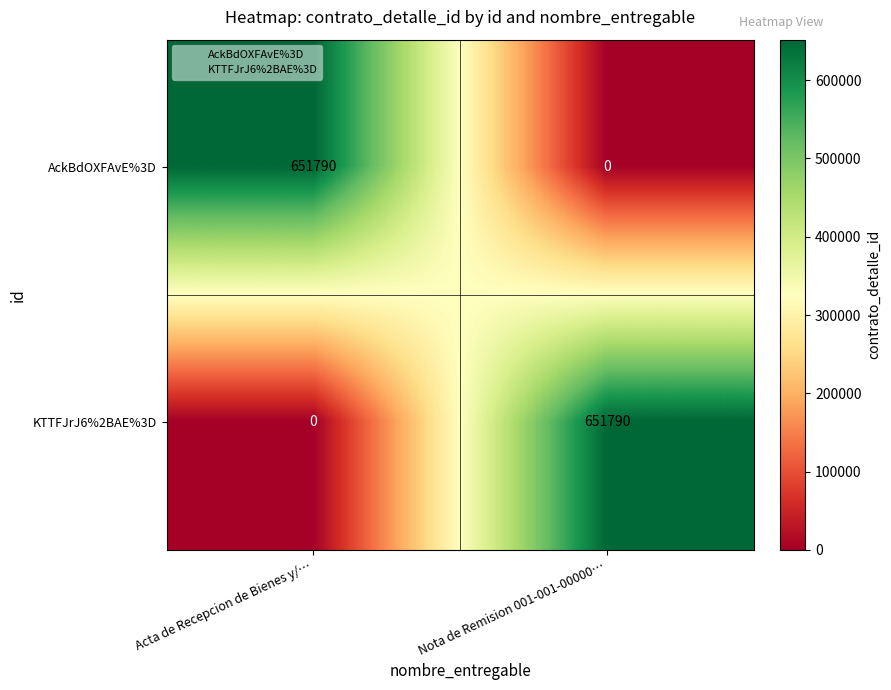

What is the average value of the AckBdOXFAvE%3D series?

325895